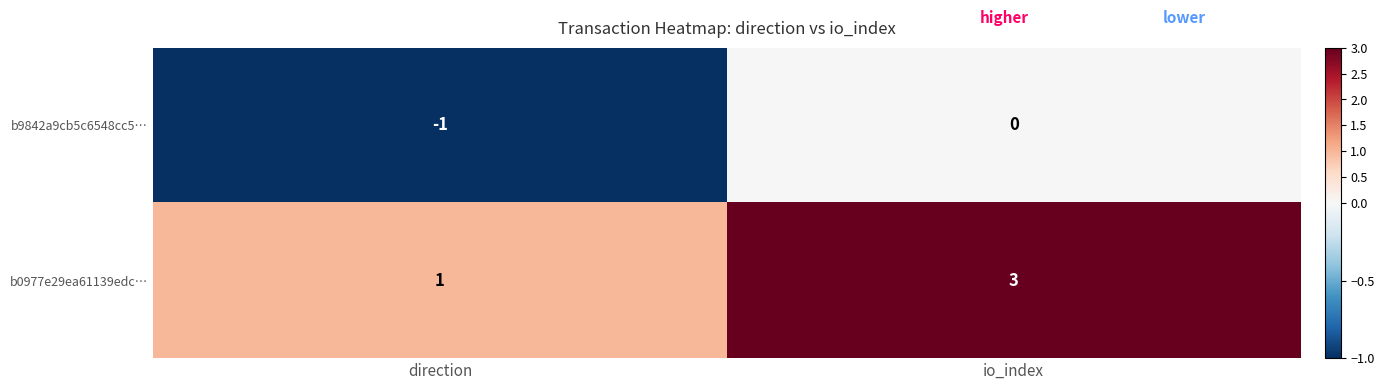

What is the sum of all b0977e29ea61139edc… values?

4